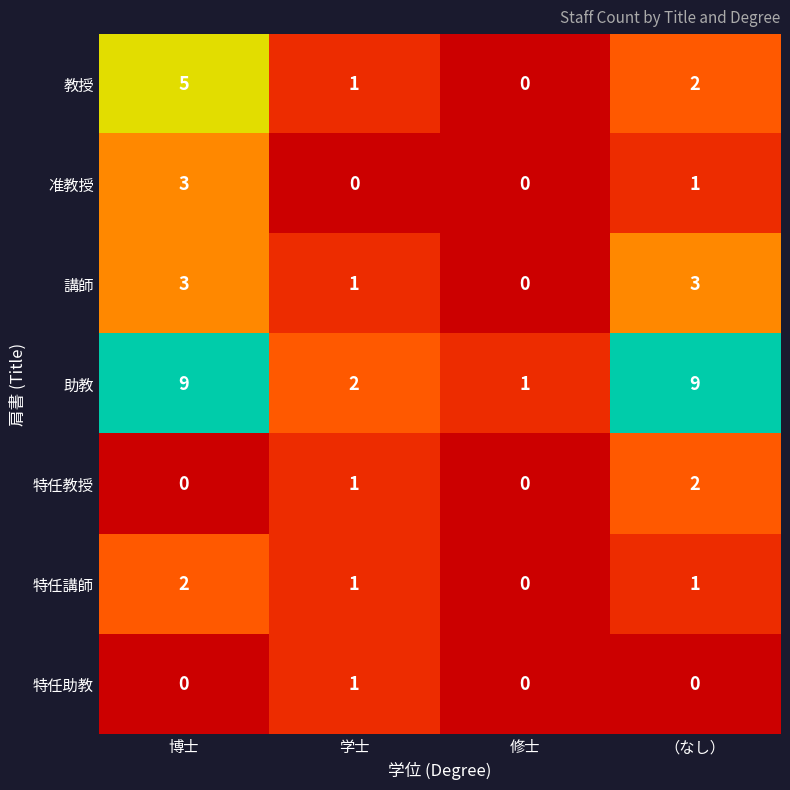

Reading right to left, list all the values displayed in this chart.

教授: （なし）=2	修士=0	学士=1	博士=5
准教授: （なし）=1	修士=0	学士=0	博士=3
講師: （なし）=3	修士=0	学士=1	博士=3
助教: （なし）=9	修士=1	学士=2	博士=9
特任教授: （なし）=2	修士=0	学士=1	博士=0
特任講師: （なし）=1	修士=0	学士=1	博士=2
特任助教: （なし）=0	修士=0	学士=1	博士=0